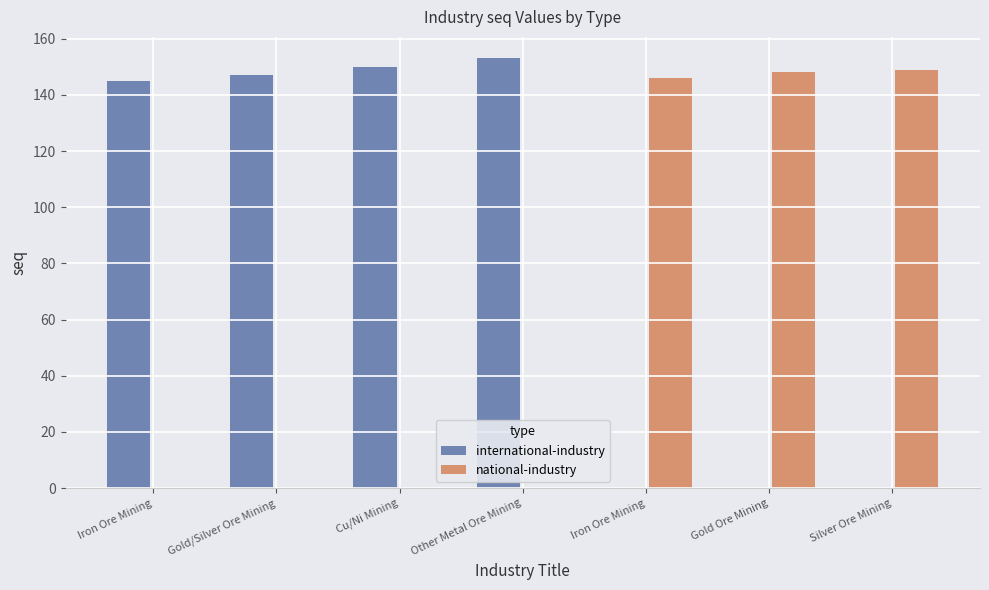

What are all the series names shown in the legend?

international-industry, national-industry